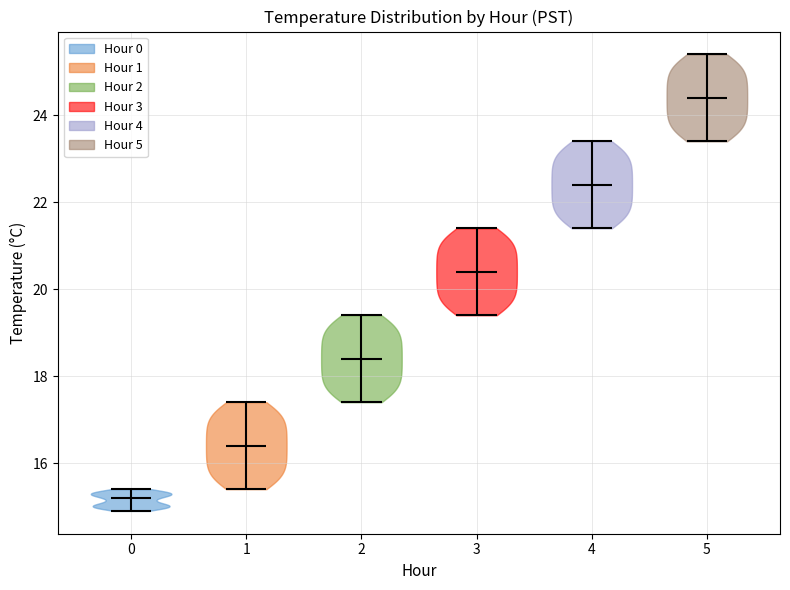

Which violin has the lowest median line?

0